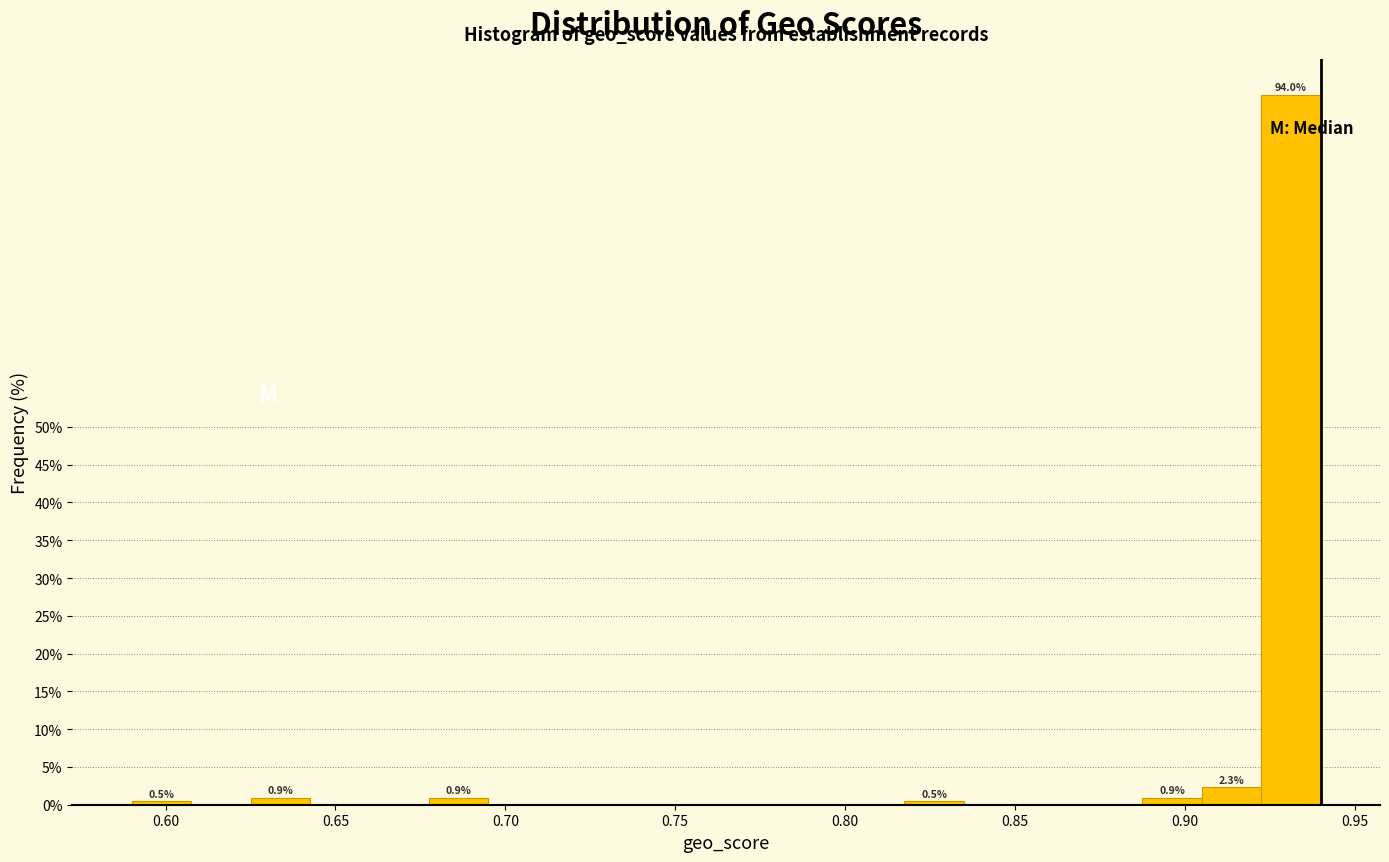

Around what value on the x-axis is the tallest bar? Give the approximate position of its centre, as read against the axis.

0.930